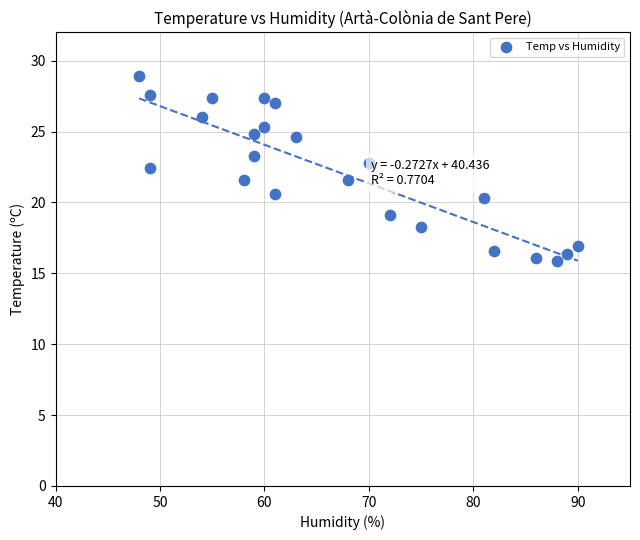

What is the range of X values (max minus min)?

42.0